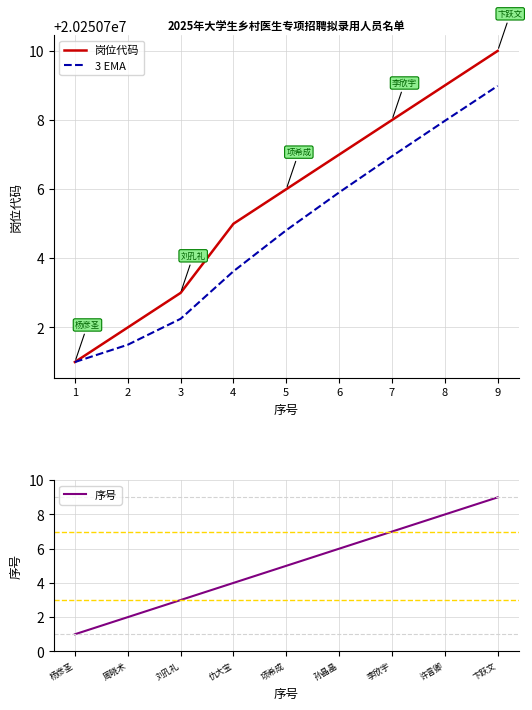

Which series has the largest total across all categories?

岗位代码